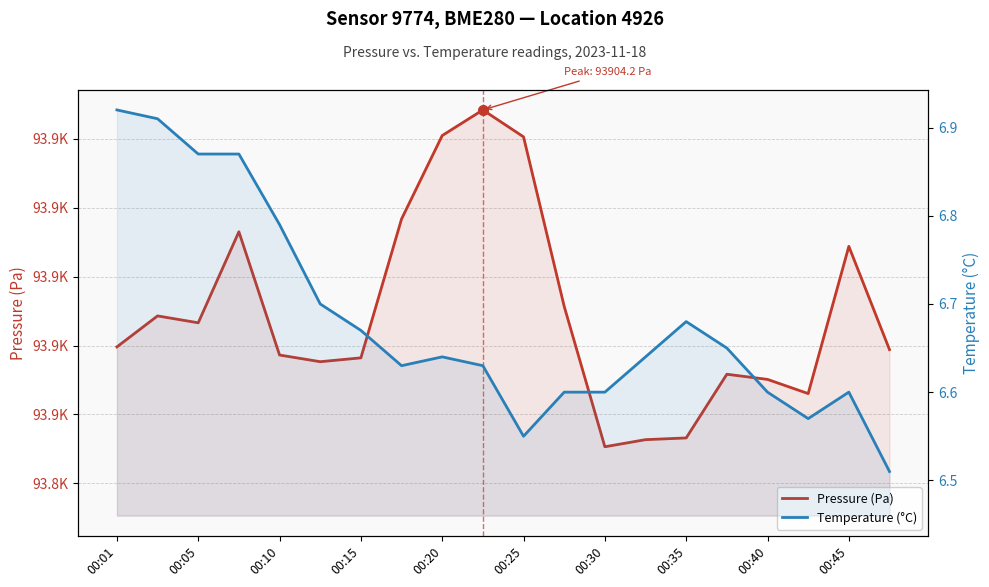

How many Temperature (°C) values are between 6 and 7?

20